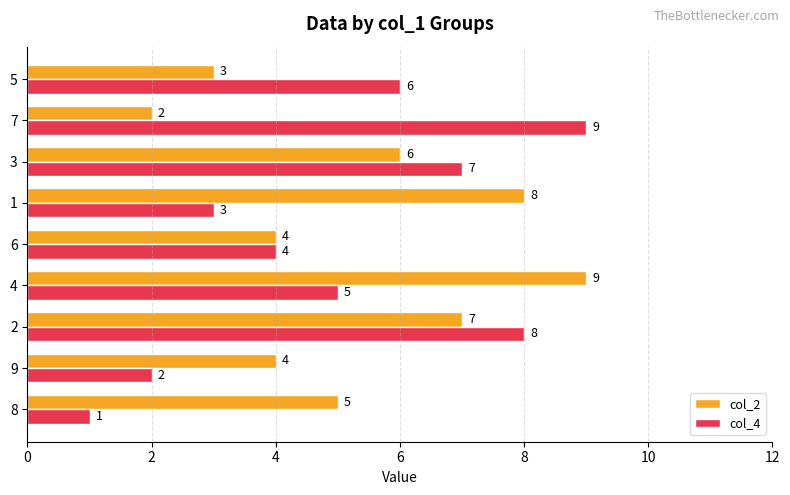

The value of col_4 at 3 is 4. True or false?

False